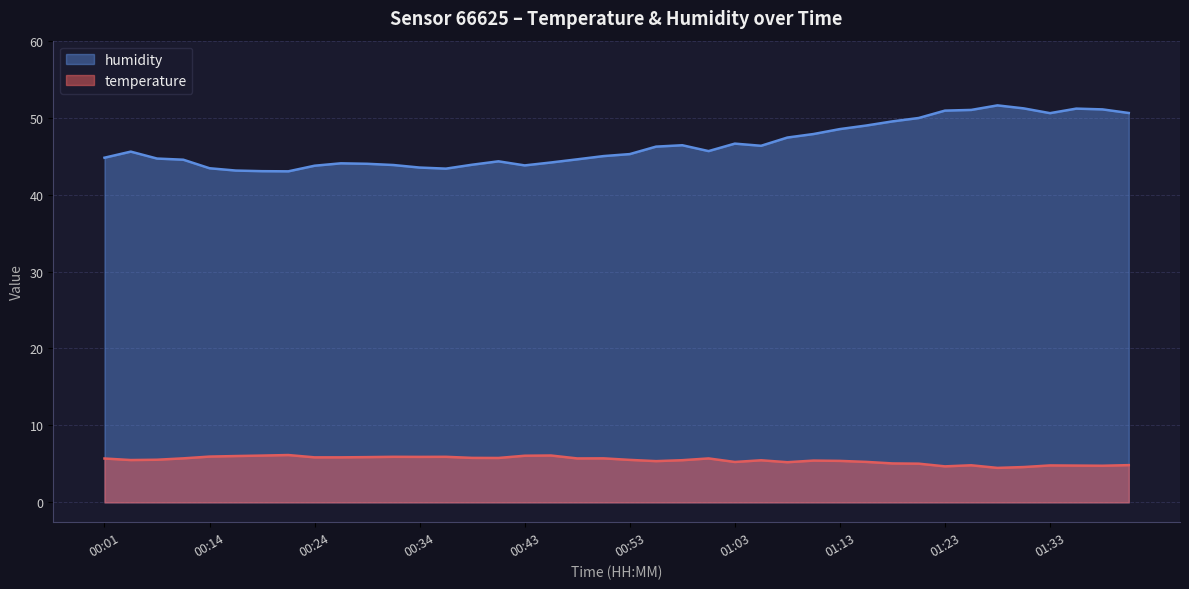

True or false: humidity and temperature cross at least once.

False